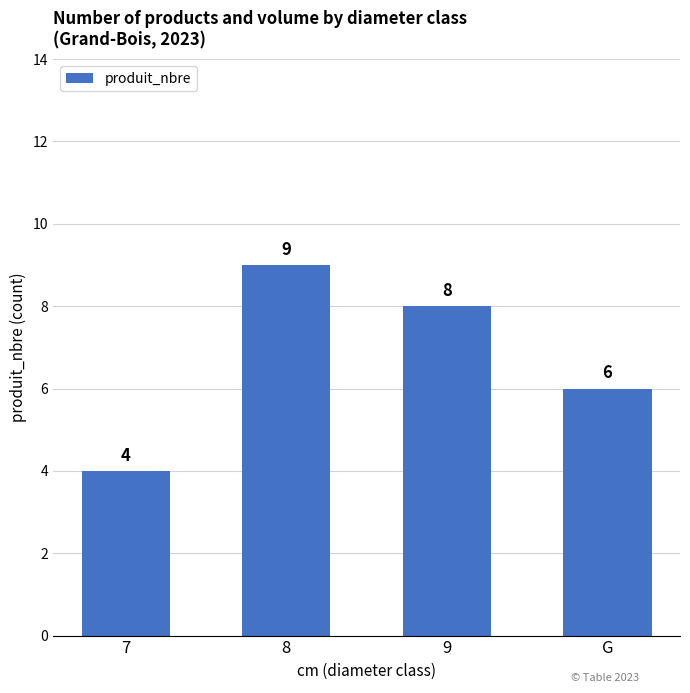

At which label does the data first exceed 8?

8